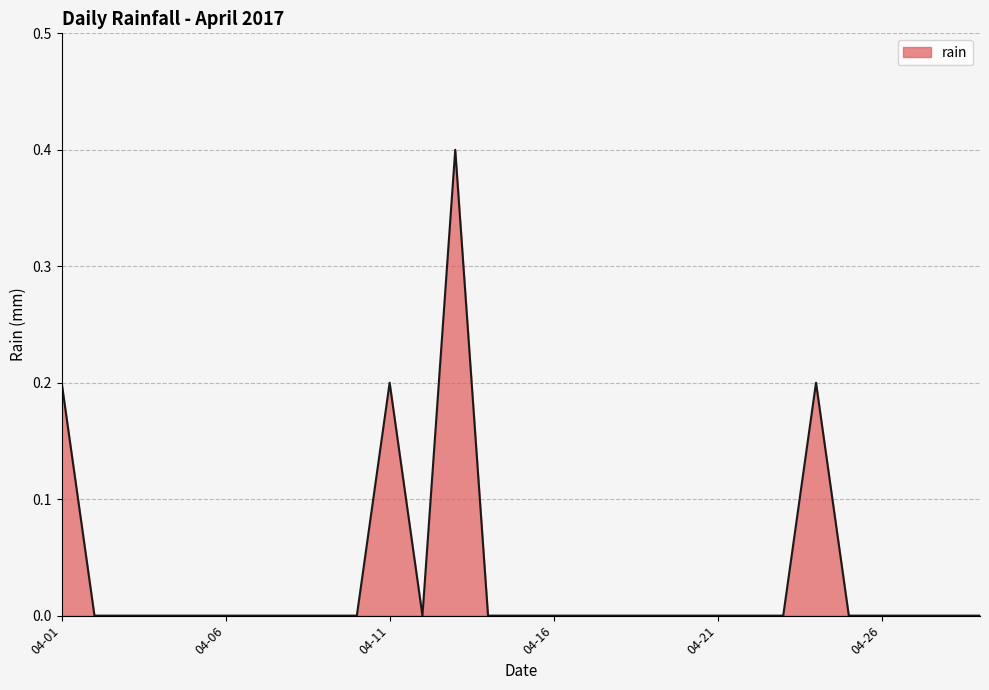

What is the difference between the maximum and minimum values?

0.4